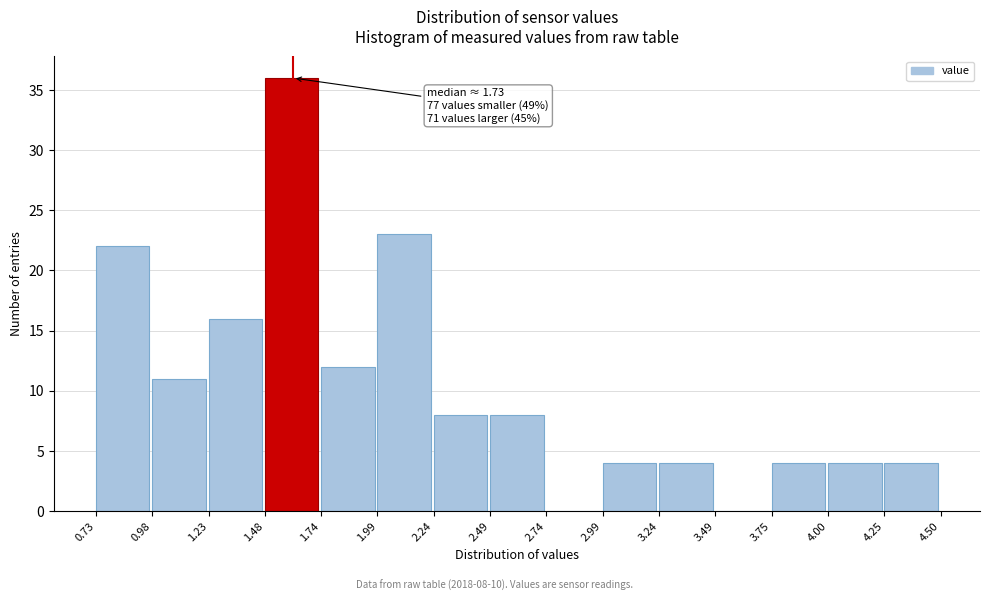

Which range on the x-axis has the tallest bar?

1.48 to 1.74